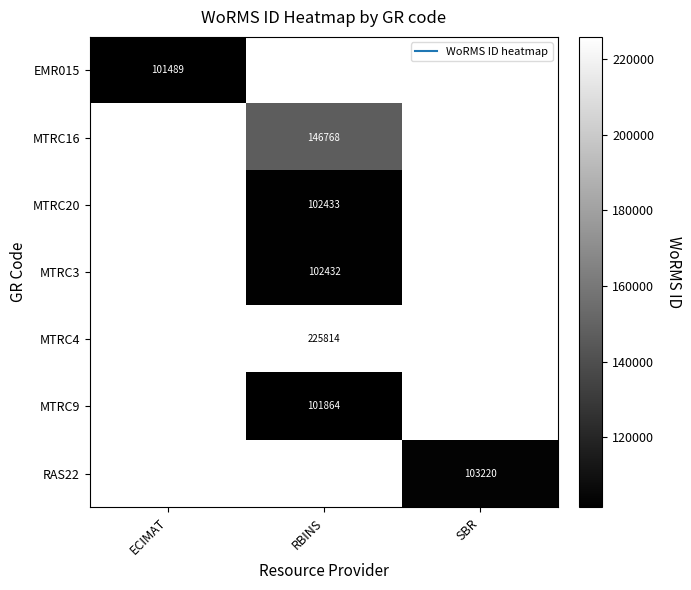

Is the value of RAS22 at ECIMAT greater than the value of MTRC20 at ECIMAT?

No